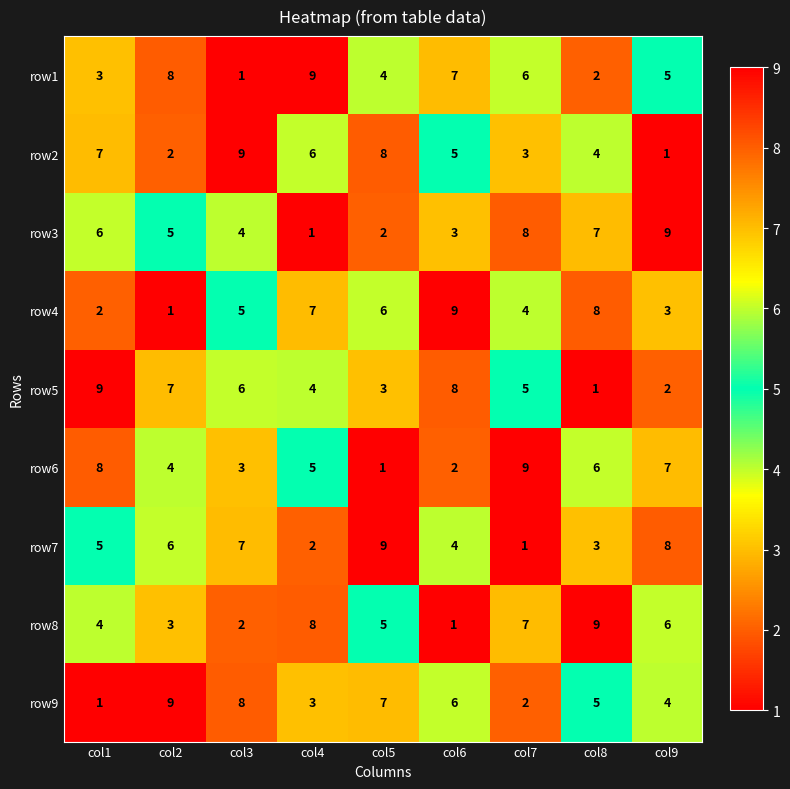

At how many categories does at least one series exceed 1?

9